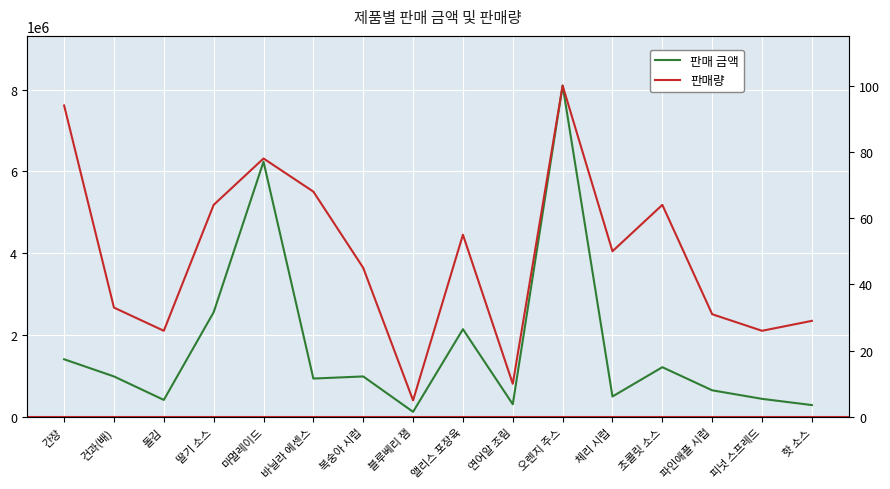

Reading left to right, what are all the values shown in this chart?

판매 금액: 1410000	990000	416000	2560000	6240000	938400	990000	125000	2145000	310000	8100000	500000	1216000	651000	442000	290000
판매량: 94	33	26	64	78	68	45	5	55	10	100	50	64	31	26	29